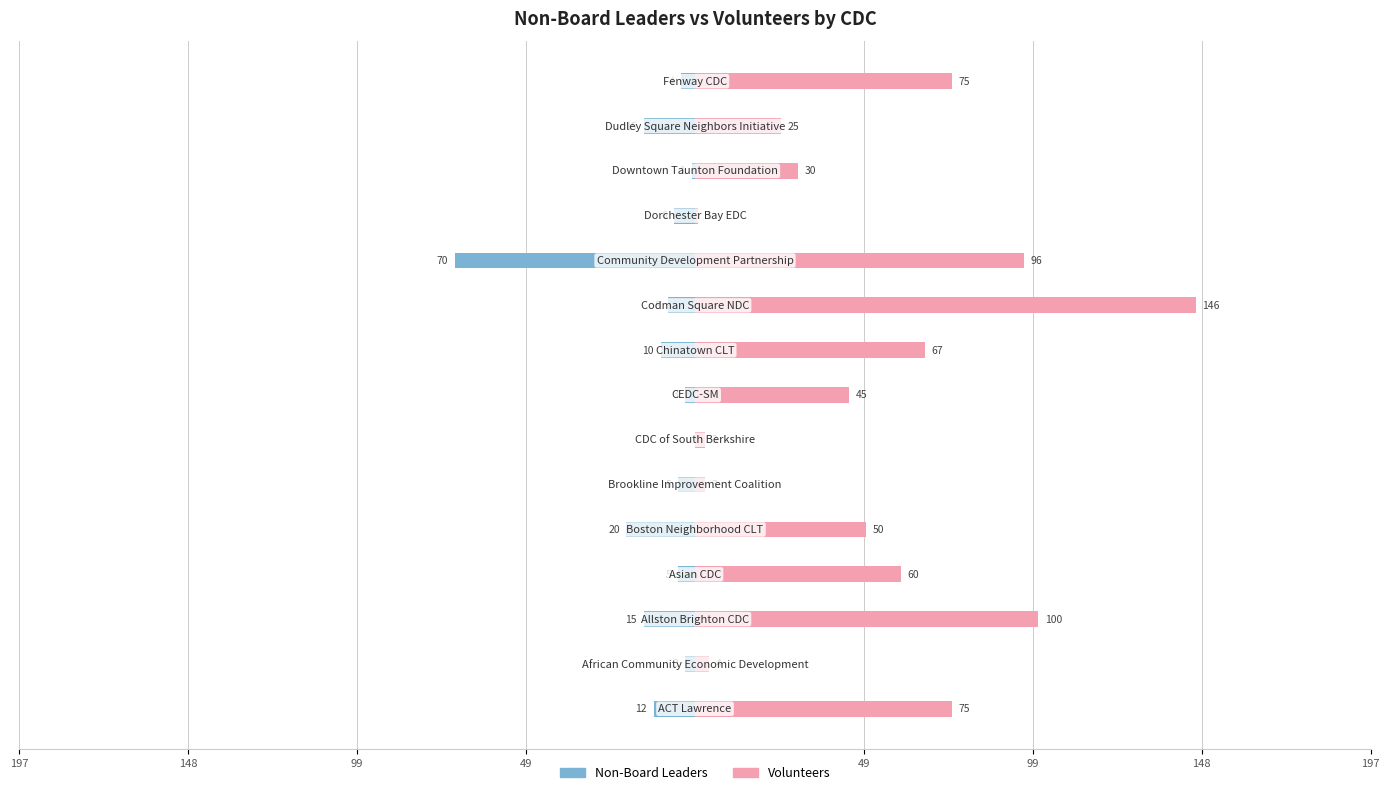

What is the lowest value of the Volunteers series?

1